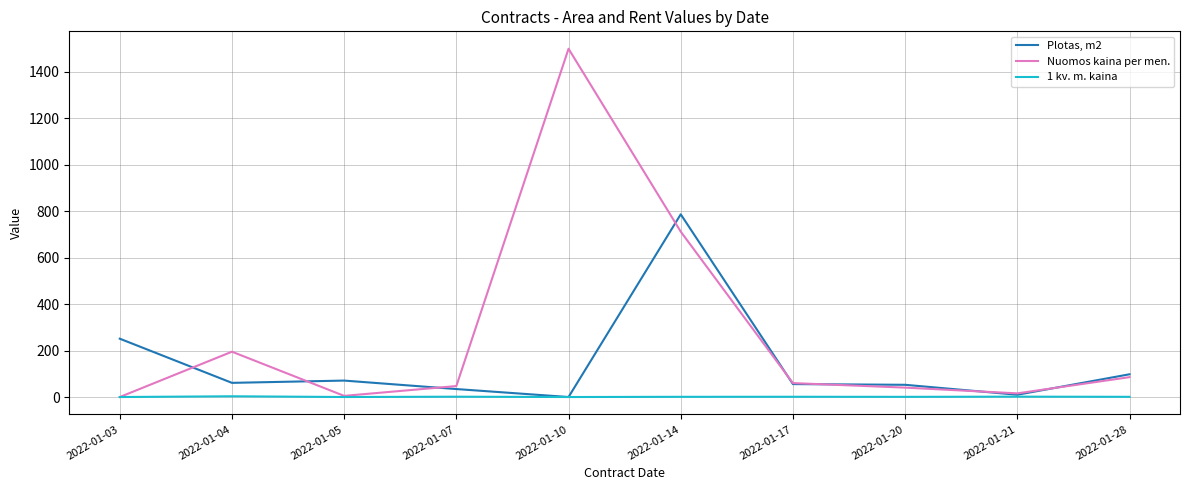

Is this an area chart (filled region under the line)?

No